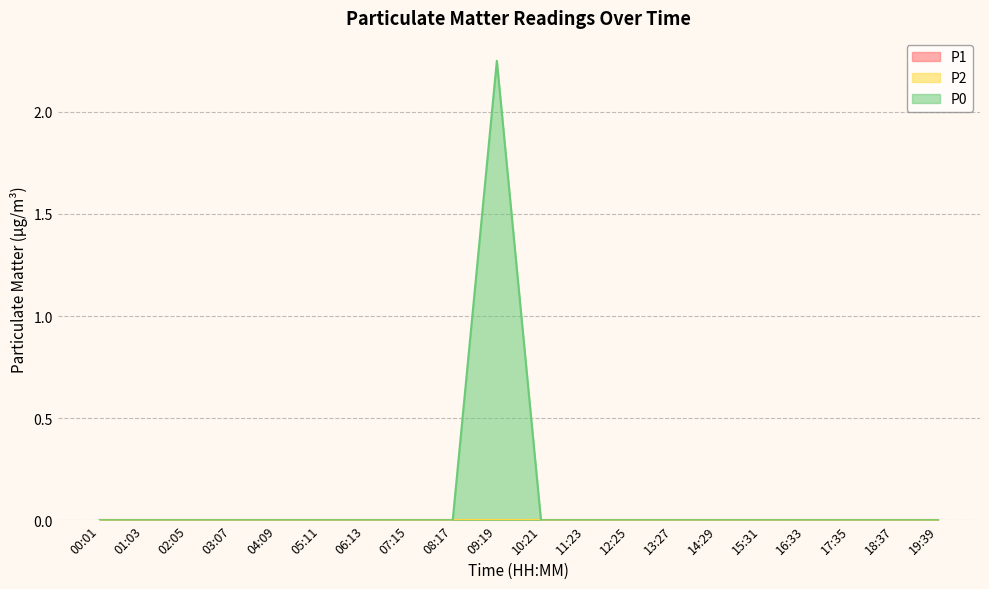

The value of P2 at 12:25 is 0.0. True or false?

True